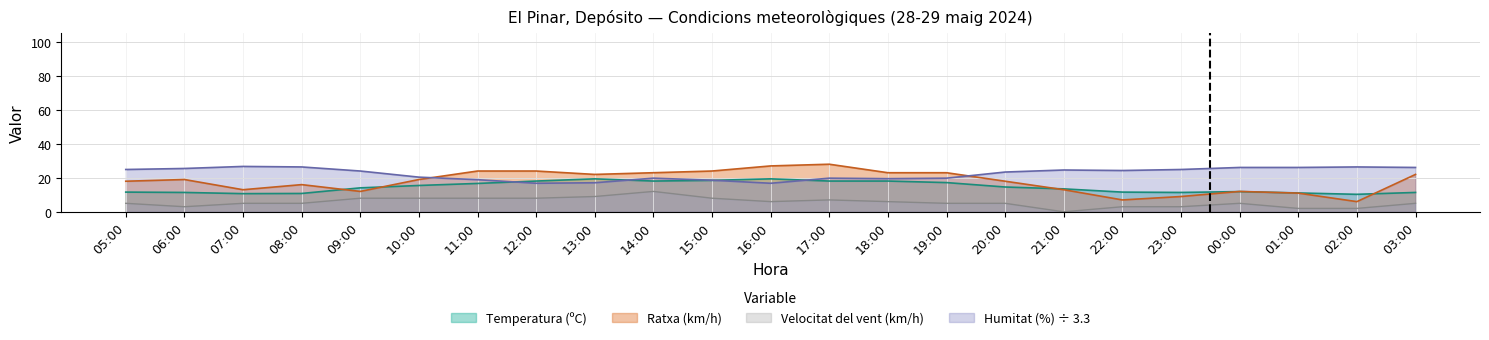

Where is the first local maximum for Temperatura (ºC)?

13:00